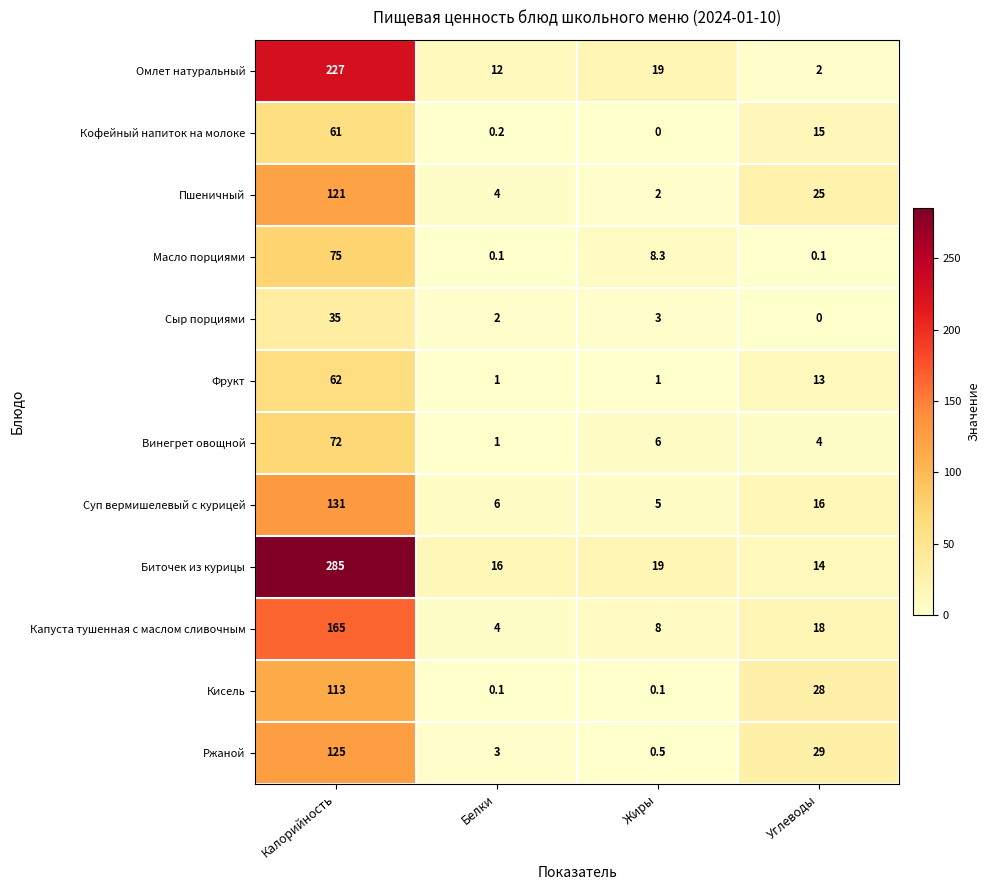

At which label does Фрукт first exceed 13?

Калорийность